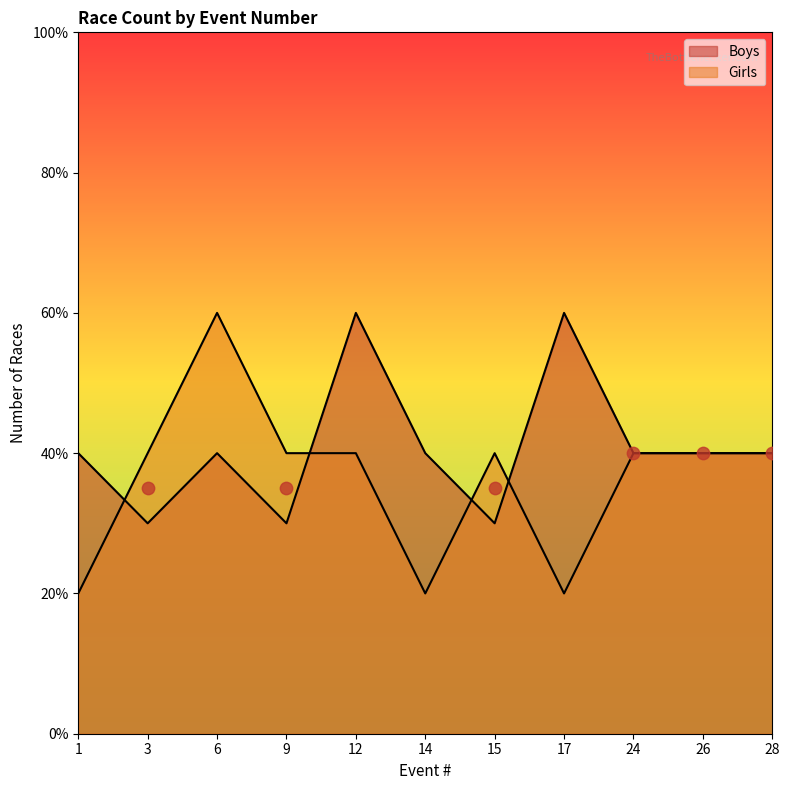

Which series reaches the minimum Y coordinate?

Girls